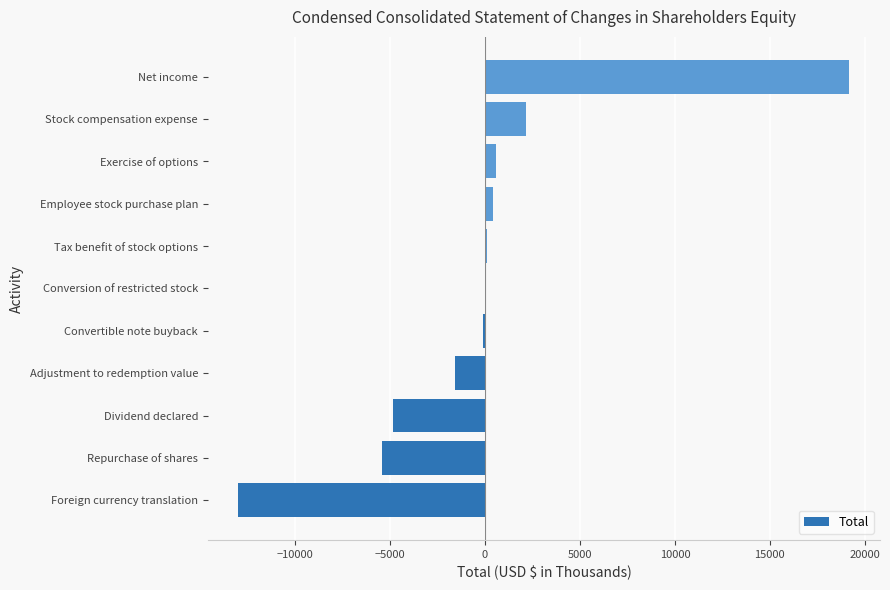

What is the sum of the values at Dividend declared and Adjustment to redemption value?

-6428